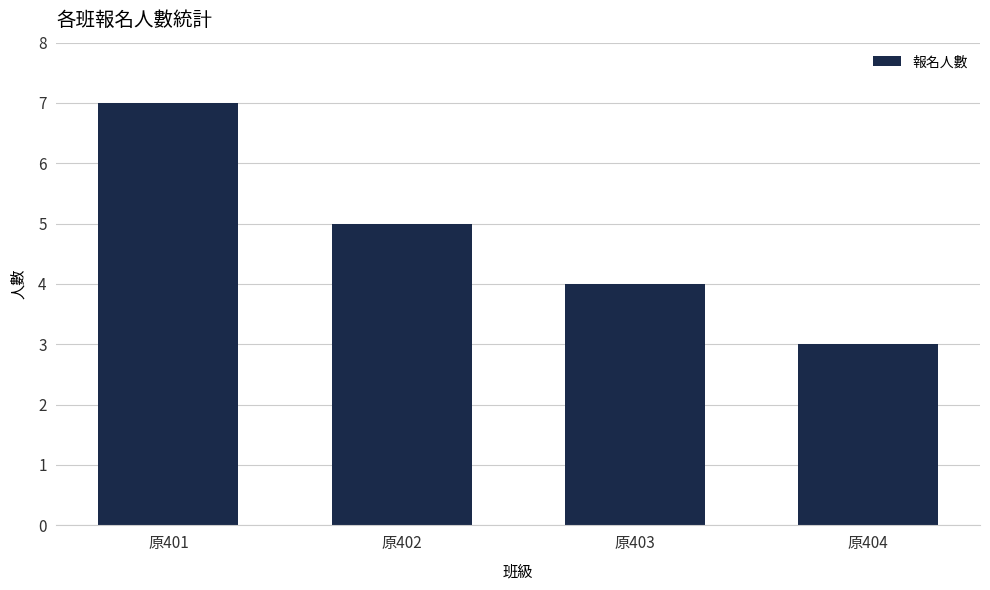

Reading left to right, transcribe all the data shown in this chart.

原401=7	原402=5	原403=4	原404=3